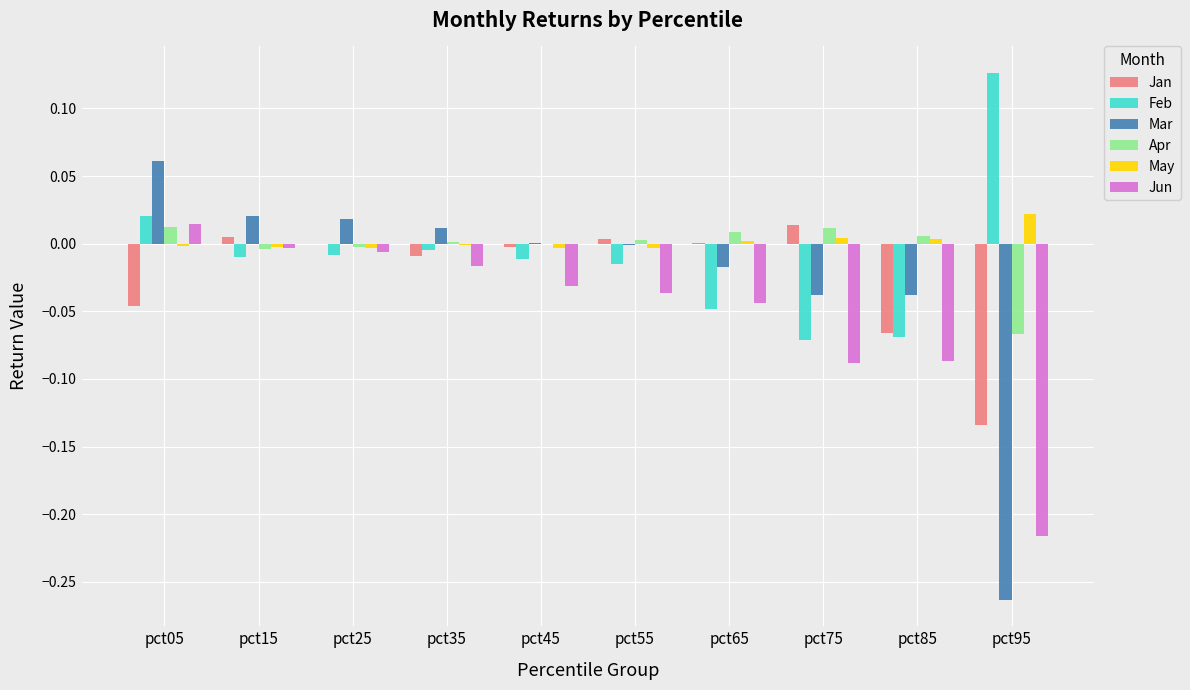

Between pct85 and pct95, which series saw the biggest shift?

Mar